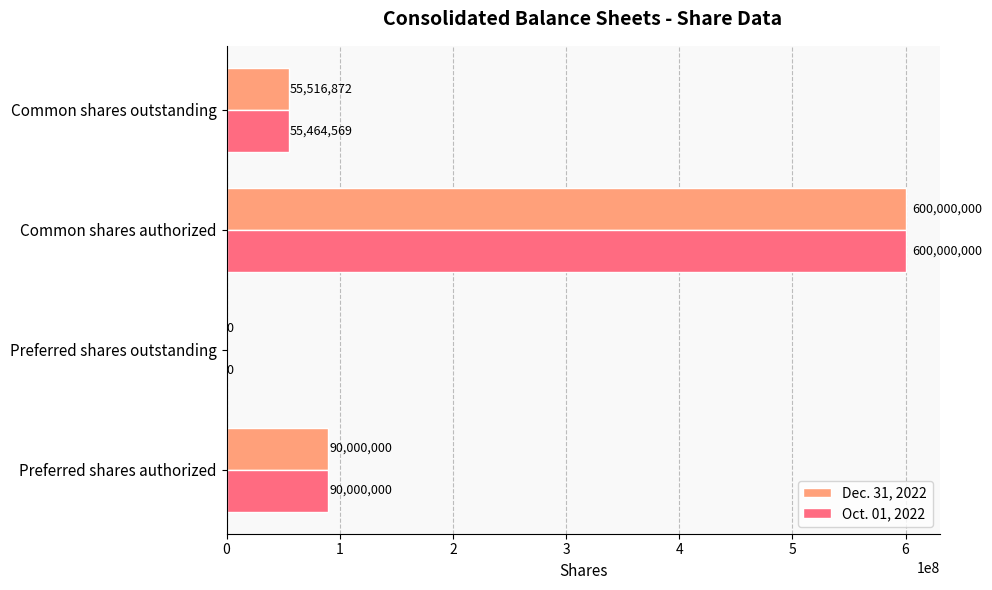

Read the Oct. 01, 2022 value at Common shares outstanding, to the nearest 50.

55464550